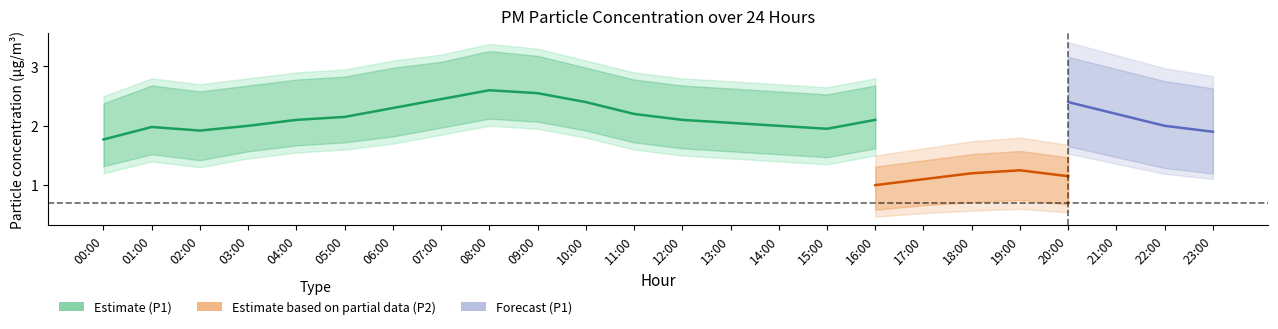

What is the label of the 5th point from the right?

19:00